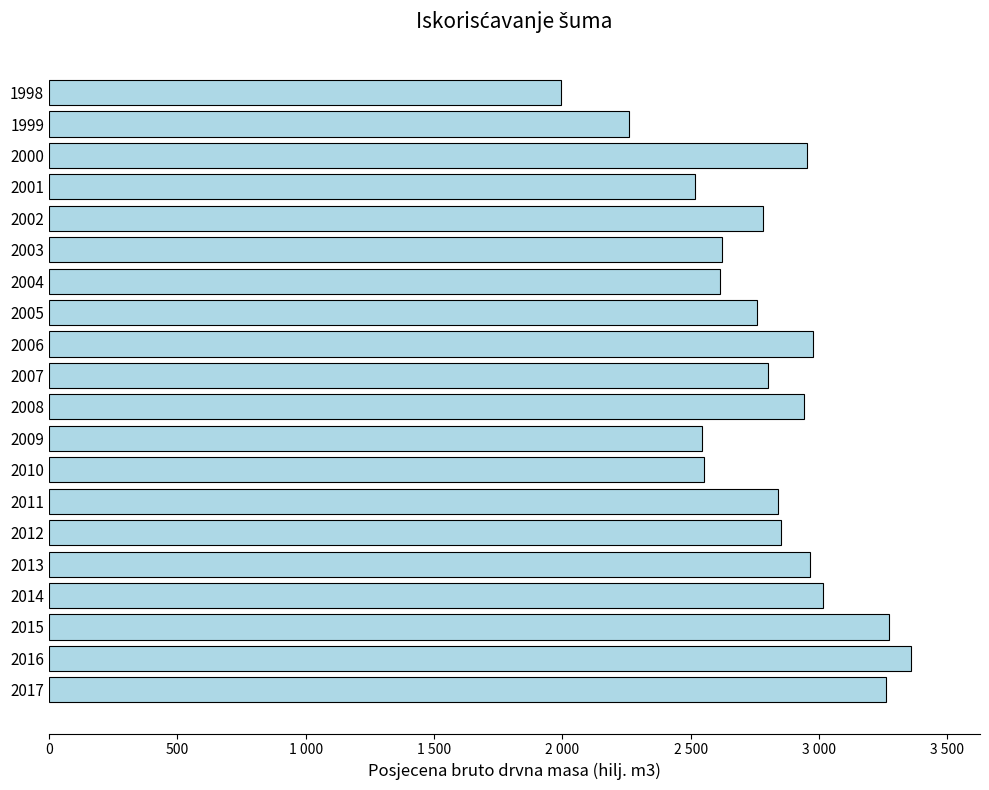

Does the chart contain any negative values?

No